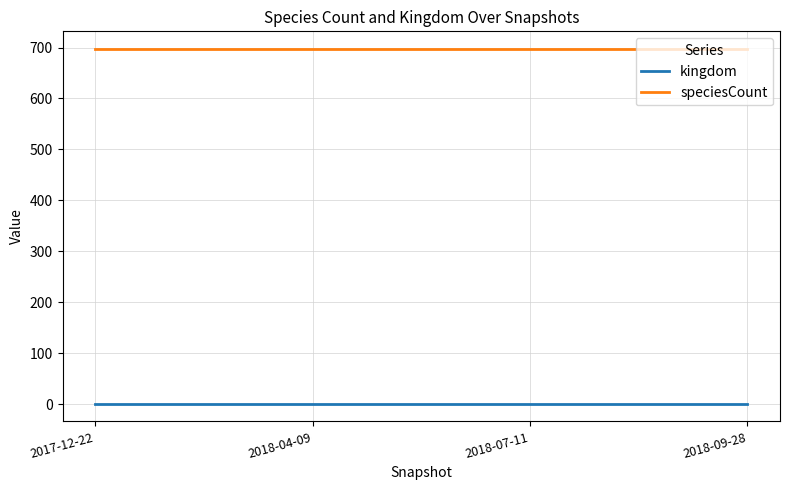

Rank the series at 2018-07-11 from lowest to highest value.

kingdom, speciesCount